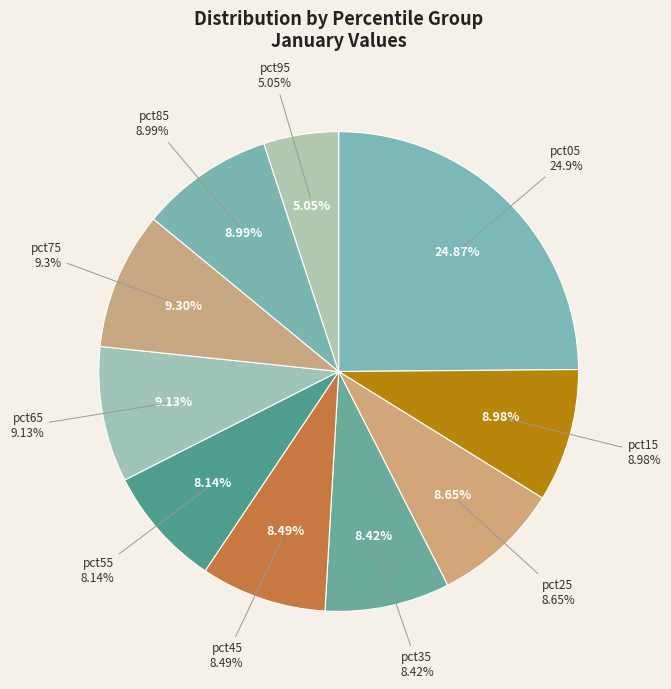

Combined, what portion of the pie is pct25 and pct85?

17.6%